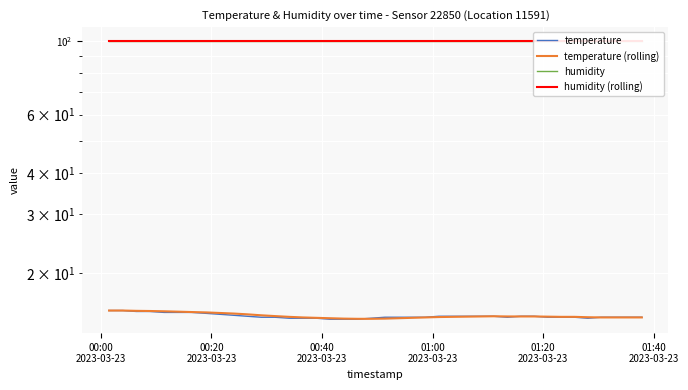

Is the value of temperature (rolling) at 22 greater than the value of humidity at 01:00
2023-03-23?

No